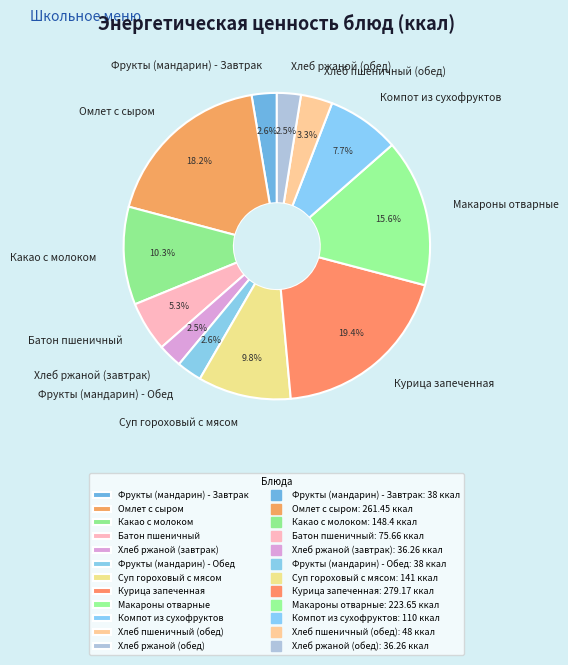

Between Фрукты (мандарин) - Обед and Суп гороховый с мясом, which is larger?

Суп гороховый с мясом